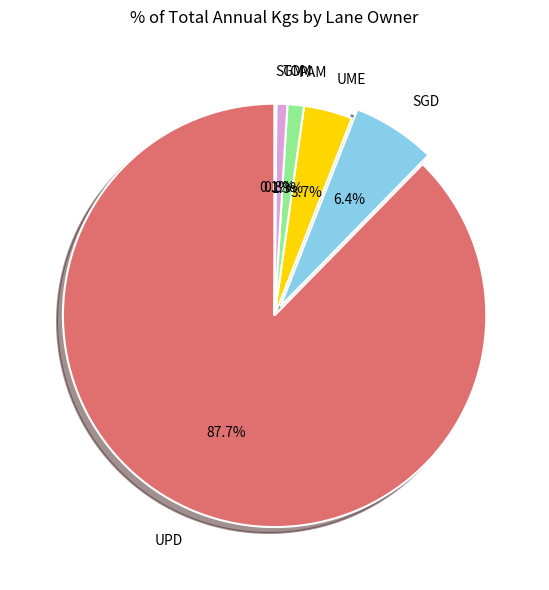

Is there any slice that represents more than half of the pie?

Yes